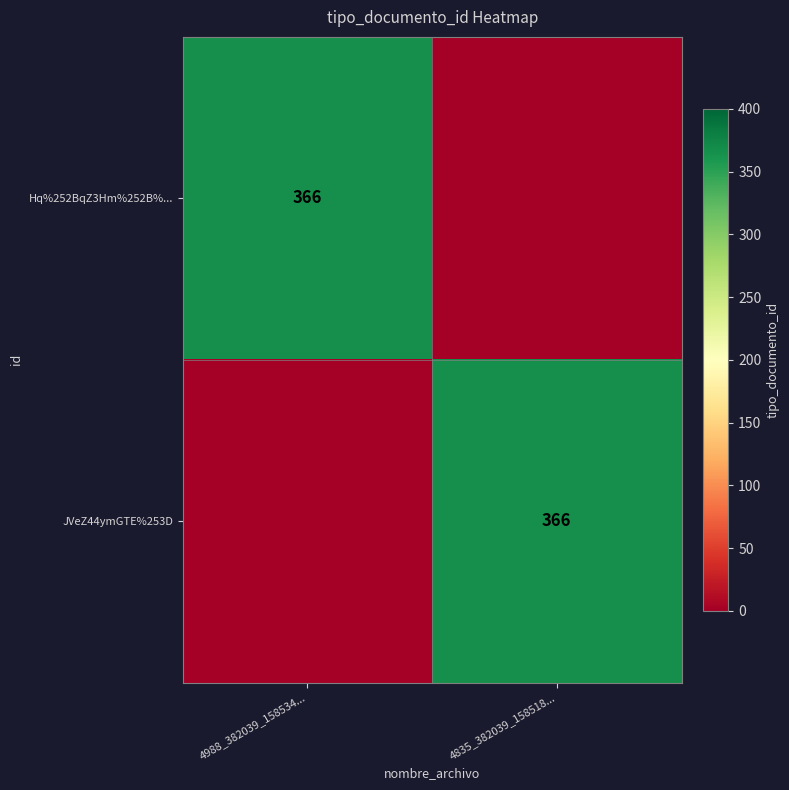

Is it true that Hq%252BqZ3Hm%252B%... equals 122 at 4988_382039_158534...?

False